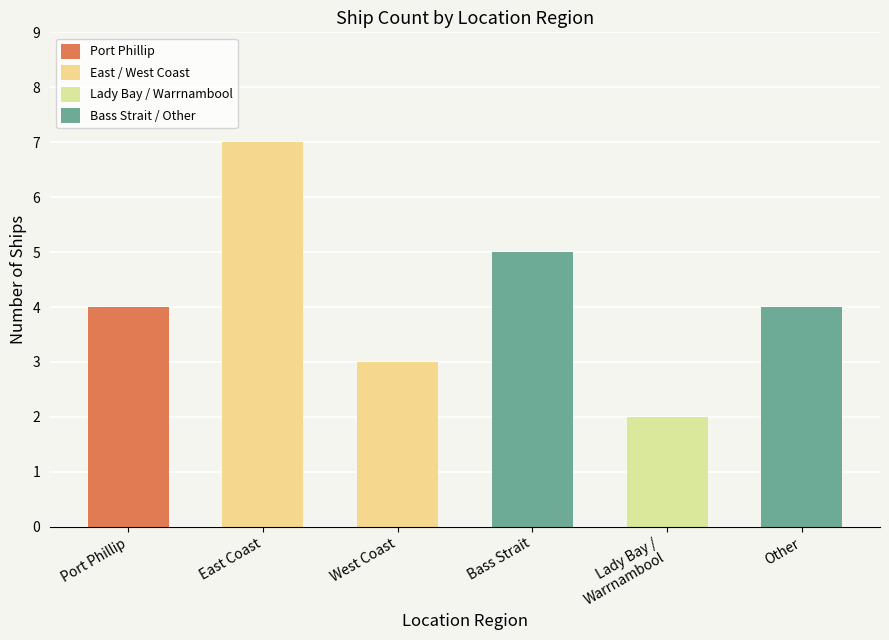

The value at Port Phillip is 5. True or false?

False